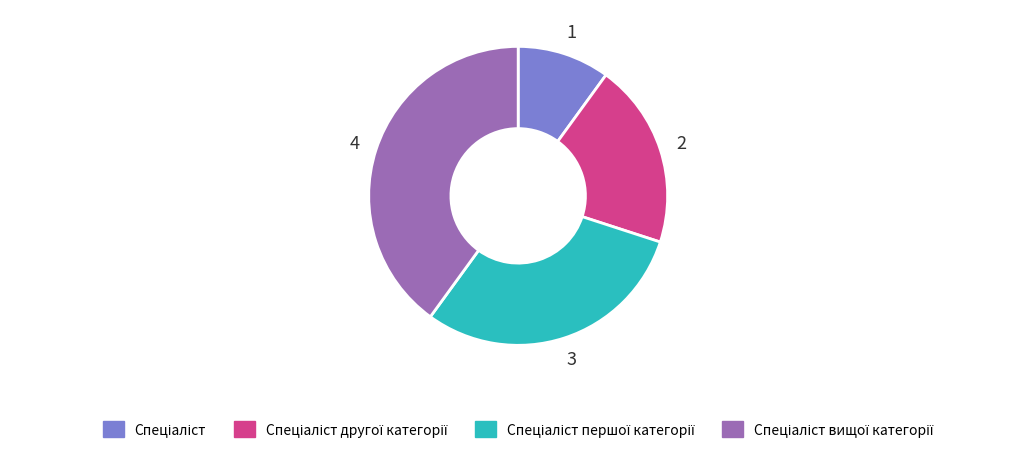

Does any single category account for the majority?

No